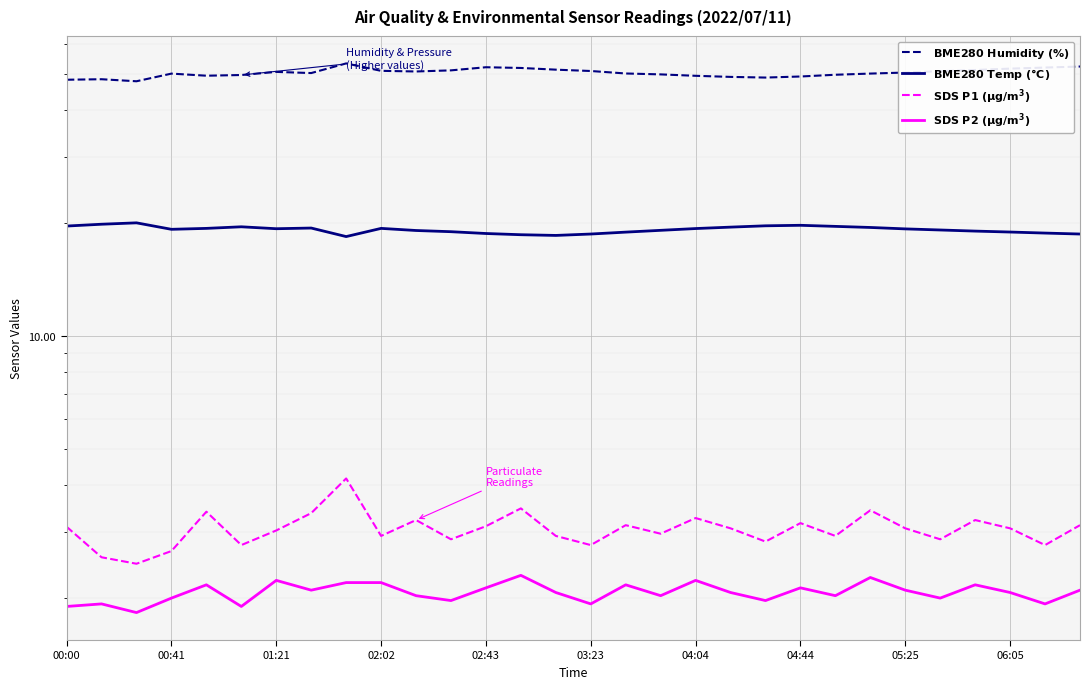

How many values in the $\bf{SDS\ P2\ (\mu g/m^3)}$ series are below 2?

8